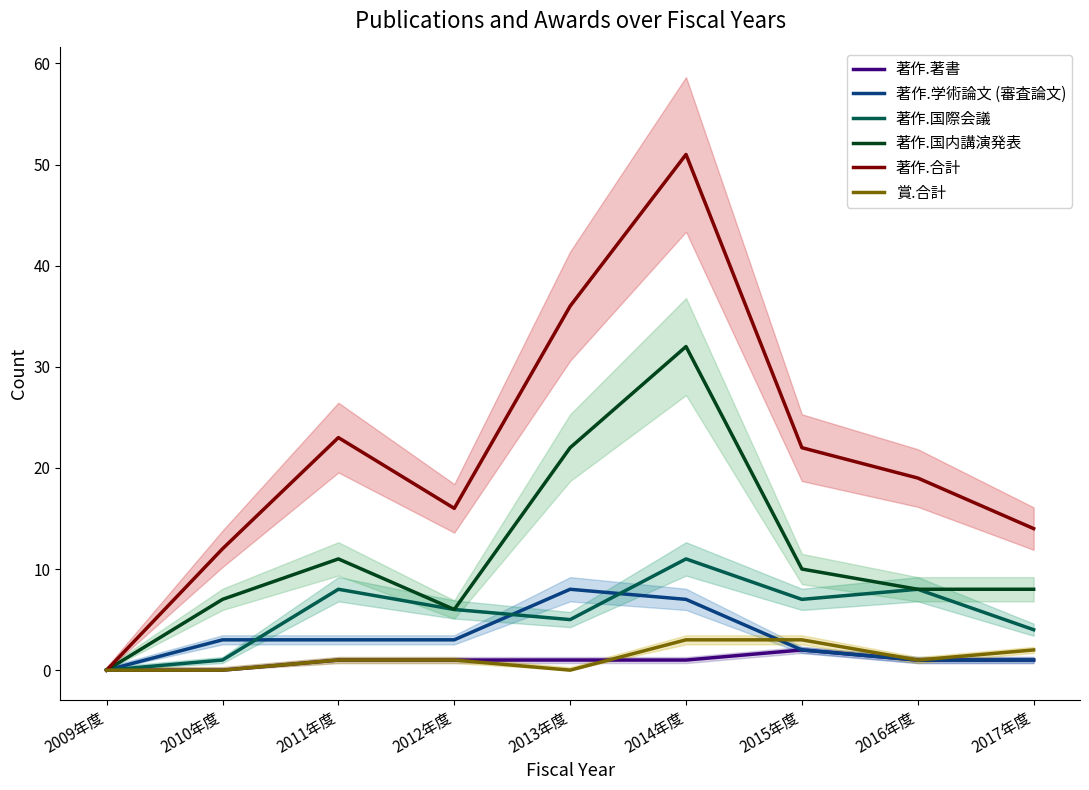

True or false: 著作.国内講演発表 has a value of 22 at 2013年度.

True